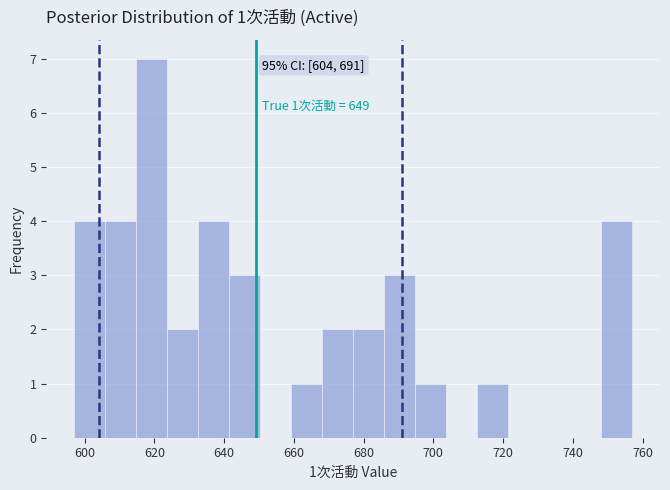

Which range on the x-axis has the tallest bar?

614 to 624